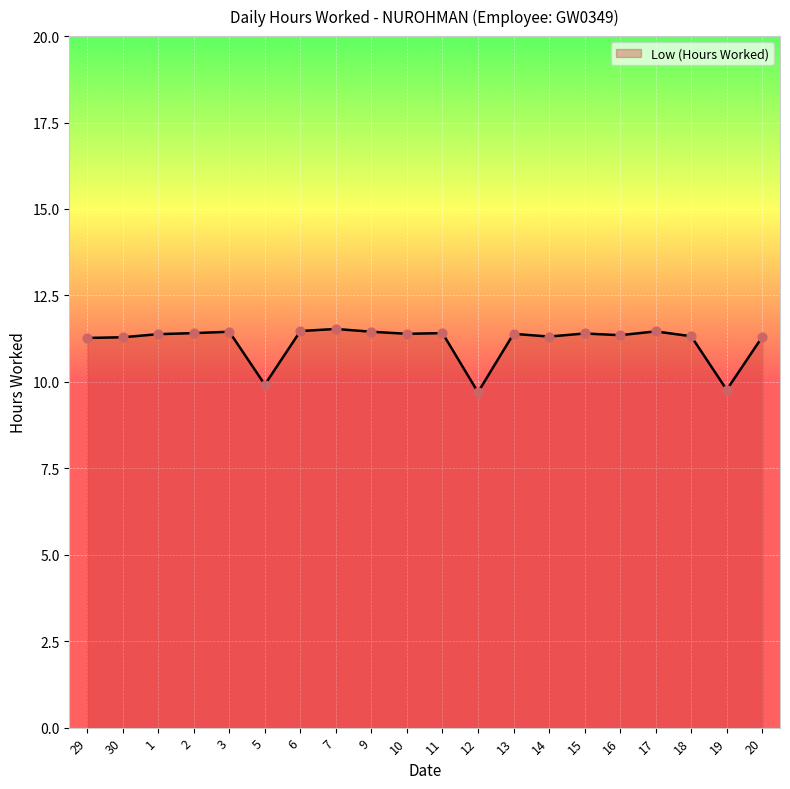

What is the change in value from 2 to 5?

-1.5